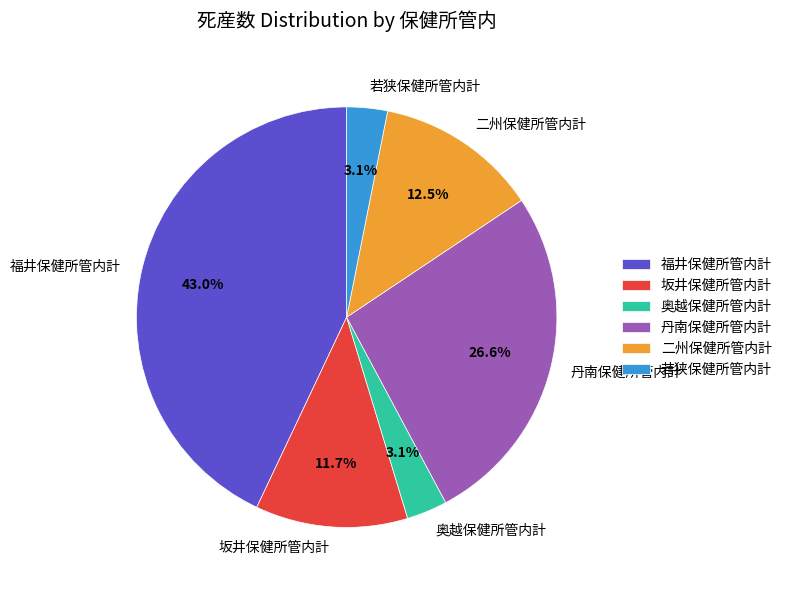

To the nearest percent, what is the difference between the largest and smallest slice percentages?

40%